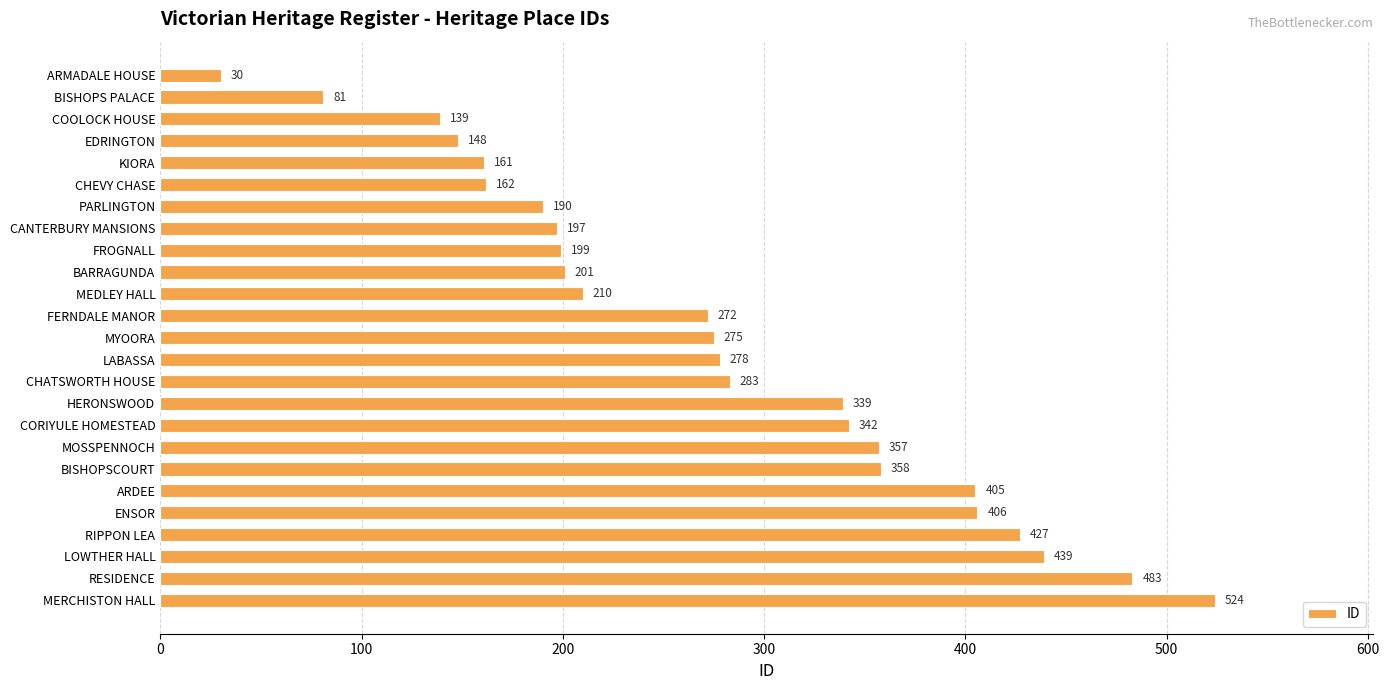

Which has a higher value, HERONSWOOD or MYOORA?

HERONSWOOD